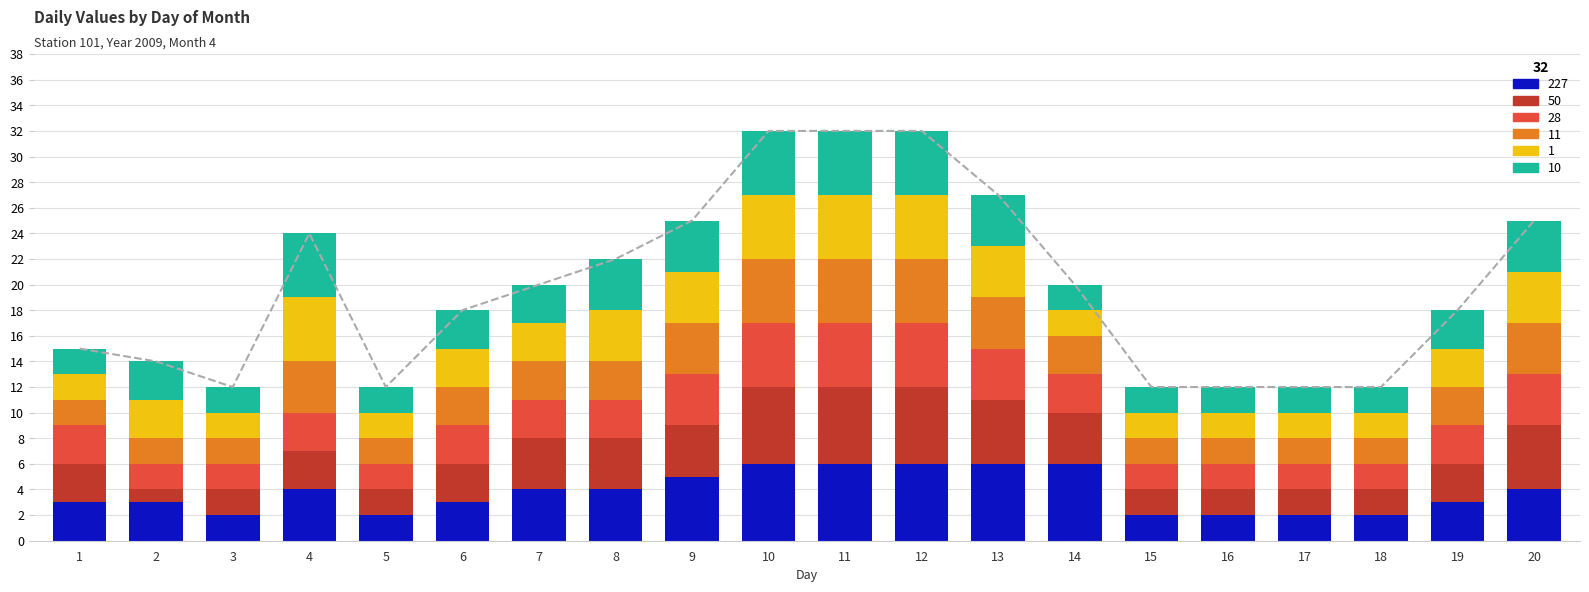

What is the sum of the 227 values at 14 and 19?

9